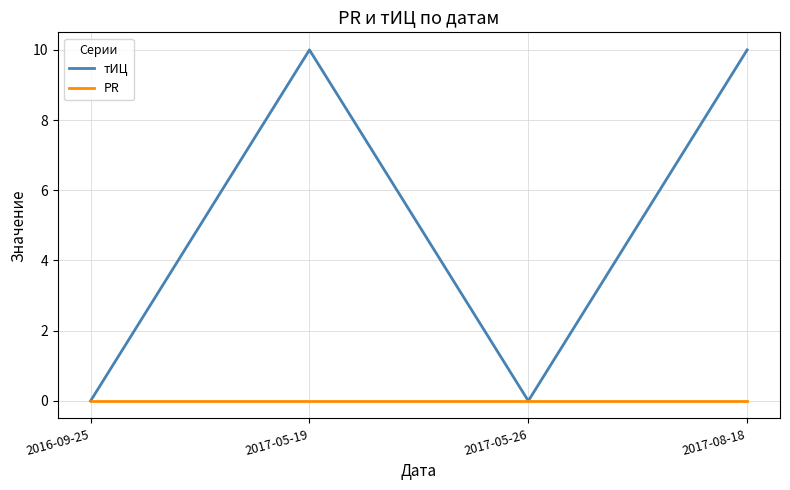

What position from the left is 2017-05-19?

2